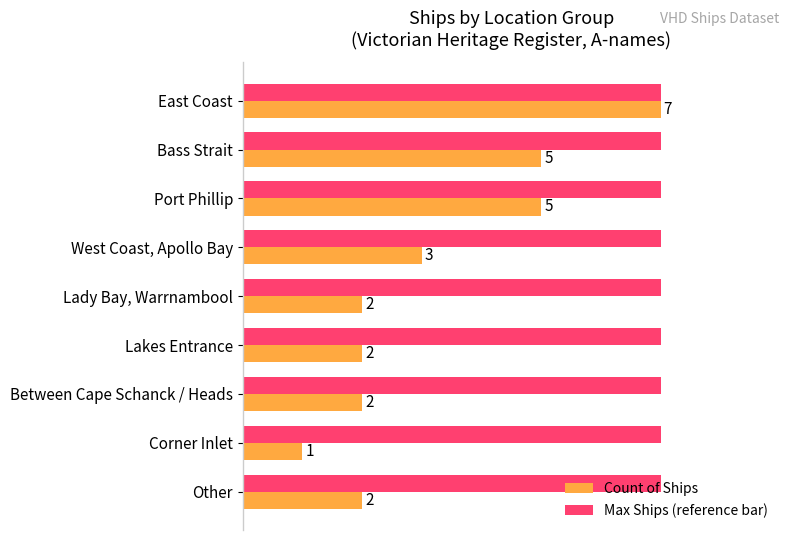

Rank the series by their average value, from highest to lowest.

Max Ships (reference bar), Count of Ships